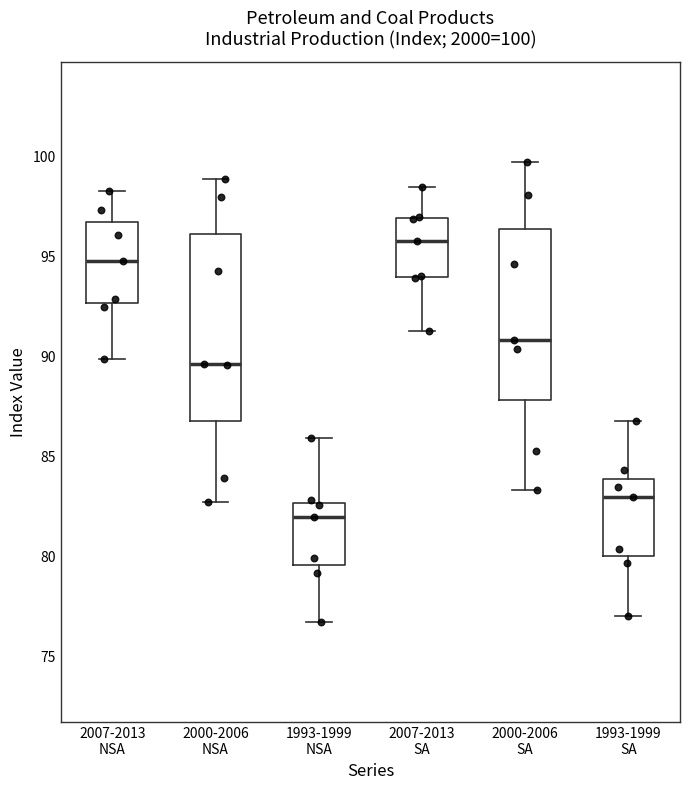

Comparing the boxes themselves (not the whiskers), which one is the tallest?

2000-2006 NSA